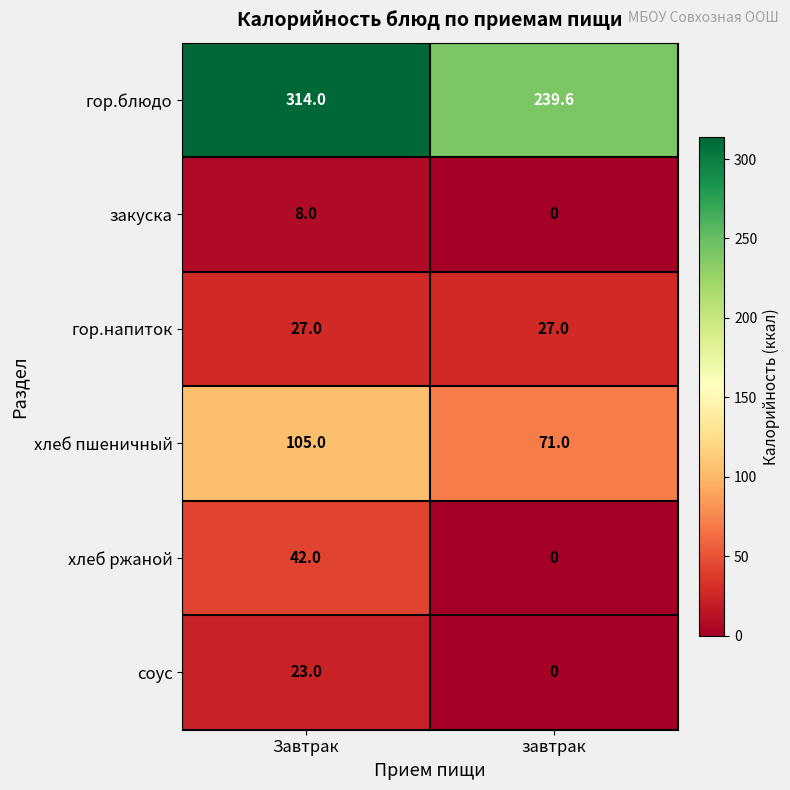

What is the sum of all хлеб ржаной values?

42.0